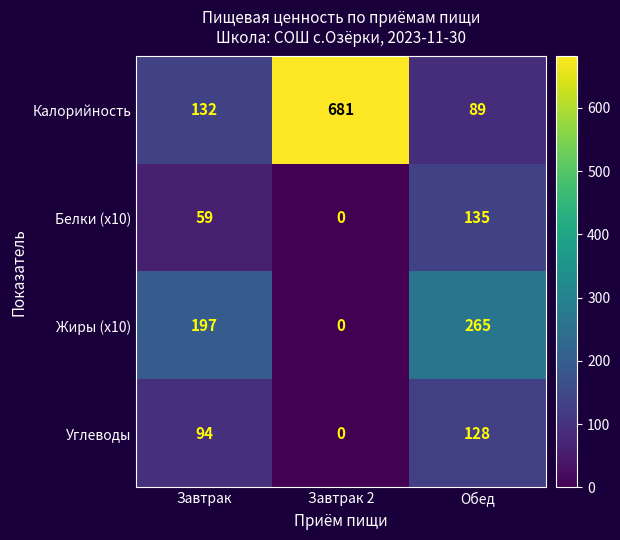

Which series changed the most between Завтрак and Завтрак 2?

Калорийность